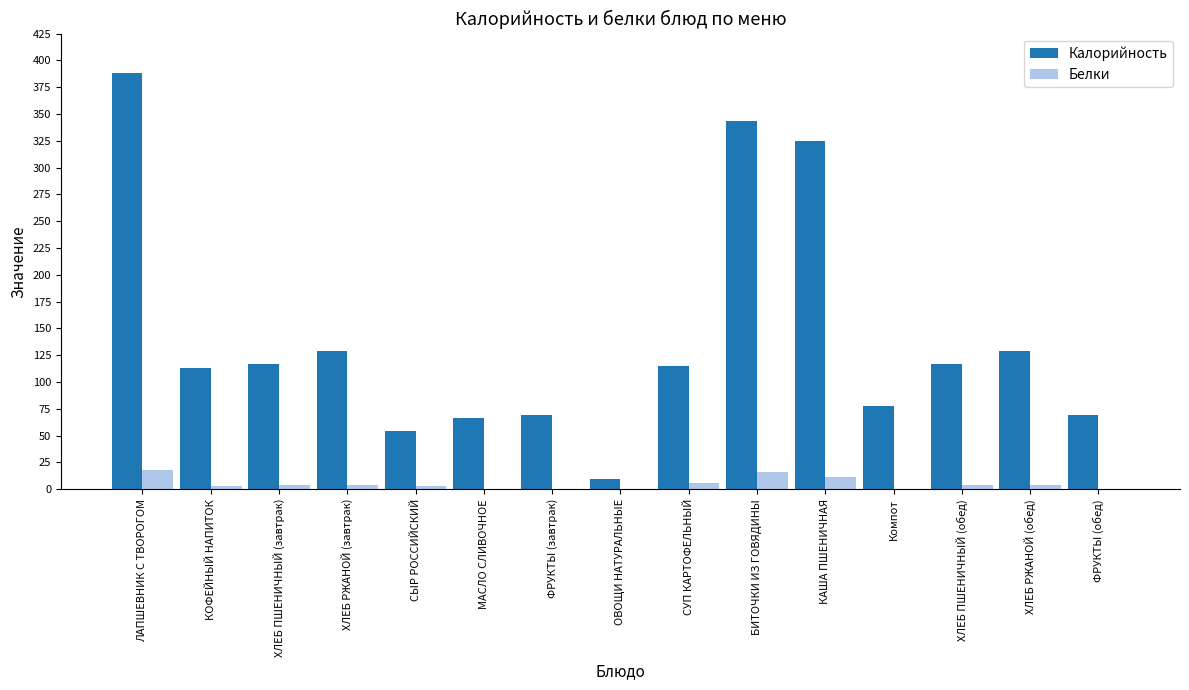

Between ОВОЩИ НАТУРАЛЬНЫЕ and СУП КАРТОФЕЛЬНЫЙ, which series saw the biggest shift?

Калорийность